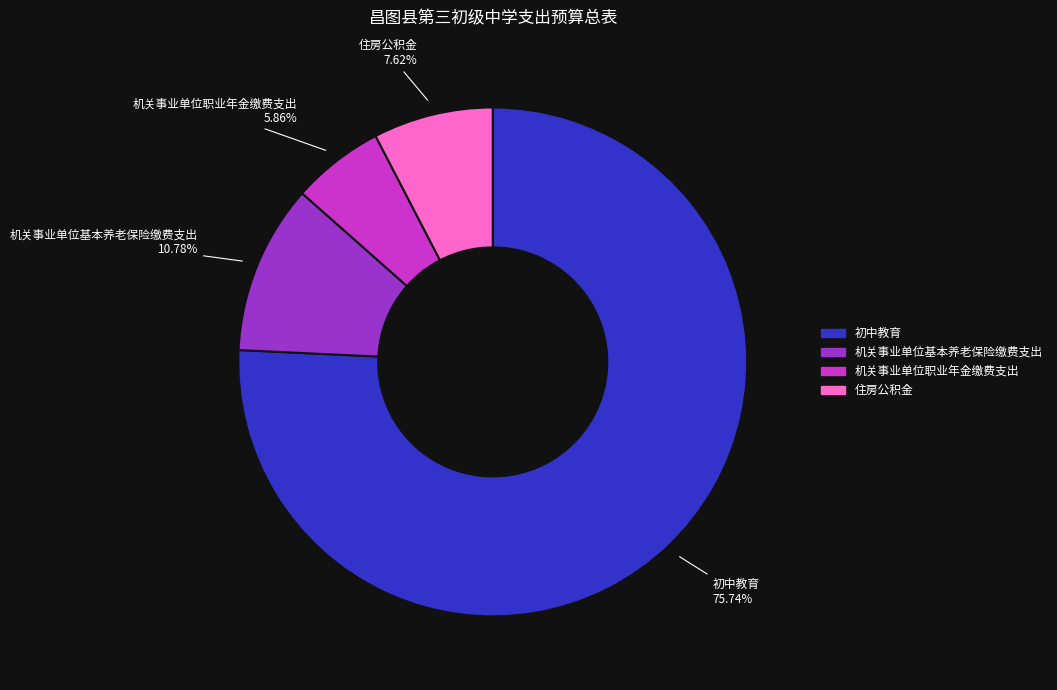

Do 机关事业单位职业年金缴费支出 and 初中教育 together represent more than half of the pie?

Yes